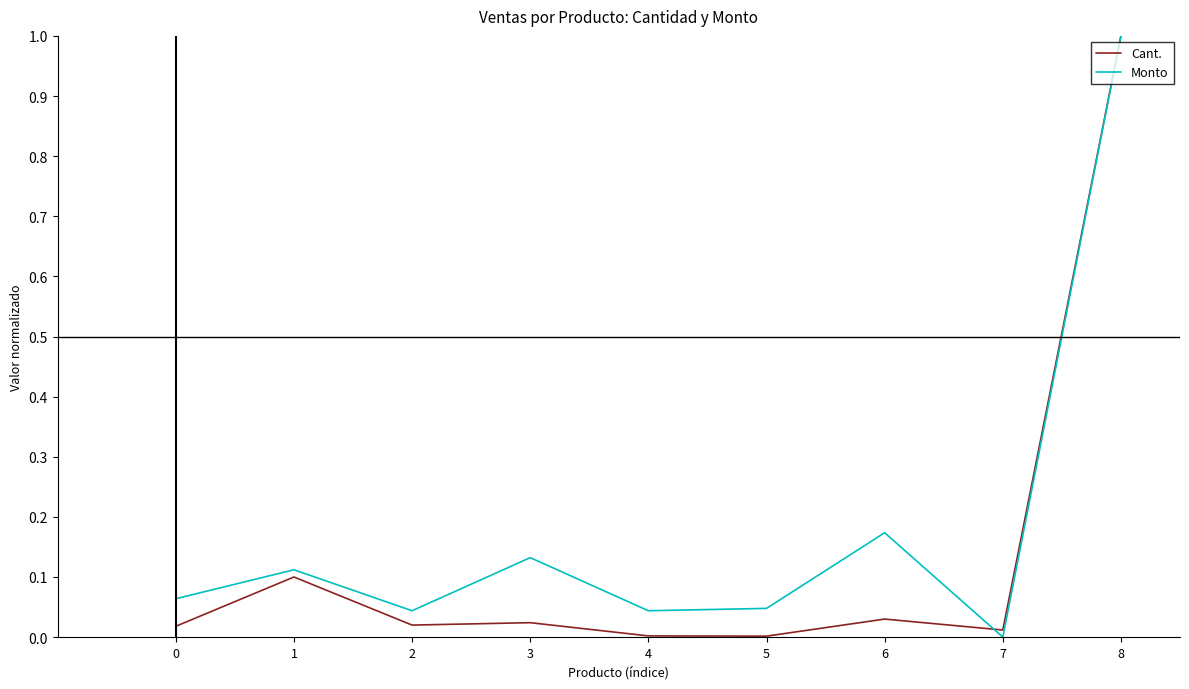

At how many categories does at least one series exceed 0?

9